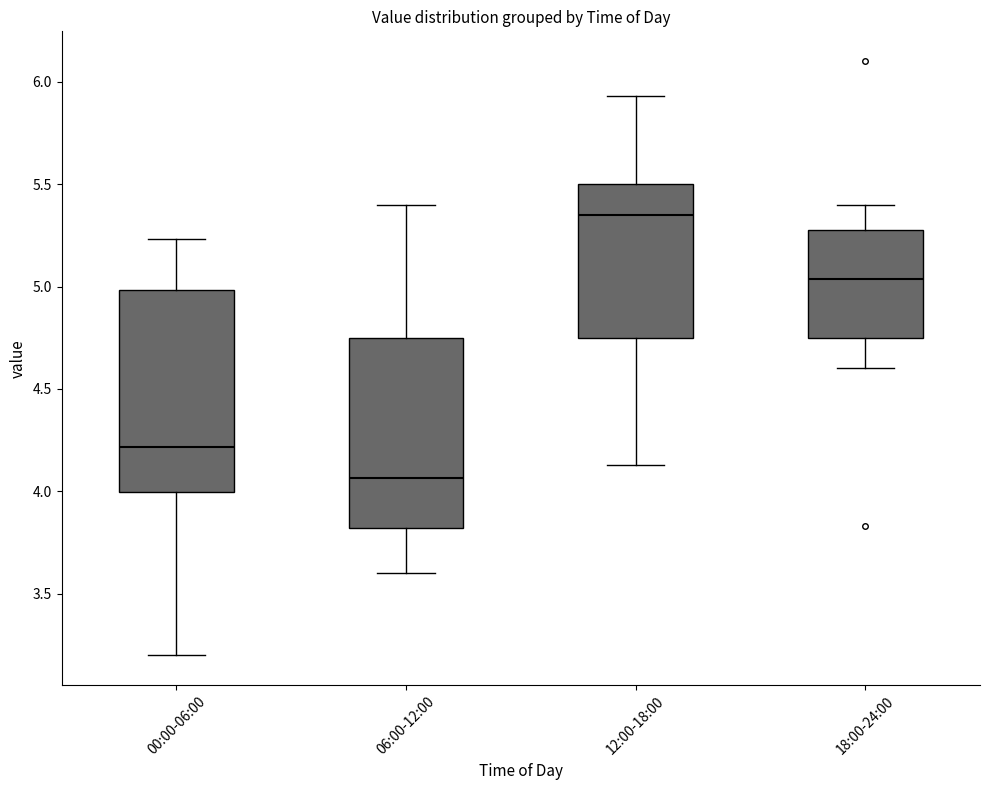

Reading left to right, transcribe this box plot: for each box, give where its median line is, the range the box spans, and where its two whiskers end, as read against the y-axis. The values are not printed on the chart, so give them approximately, as read against the axis.

00:00-06:00: median 4.20, box 4.00 to 5.00, whiskers 3.20 to 5.25
06:00-12:00: median 4.05, box 3.80 to 4.75, whiskers 3.60 to 5.40
12:00-18:00: median 5.35, box 4.75 to 5.50, whiskers 4.15 to 5.95
18:00-24:00: median 5.05, box 4.75 to 5.30, whiskers 4.60 to 5.40